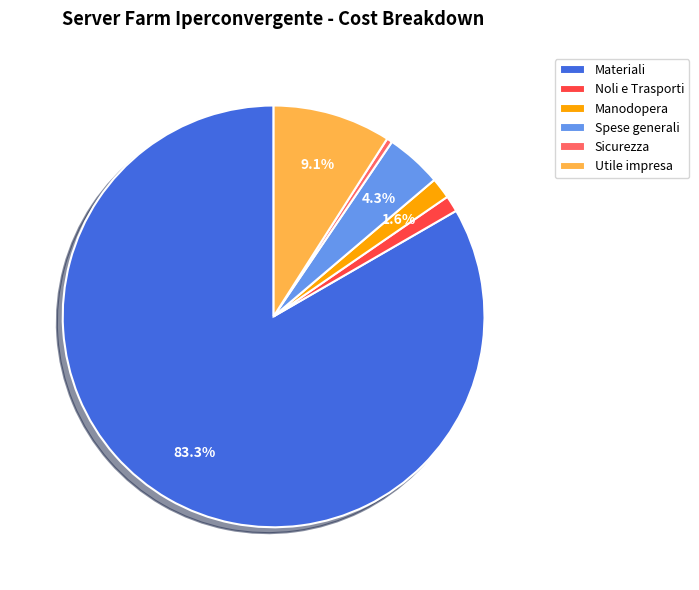

What percentage is the Utile impresa slice, to the nearest percent?

9%